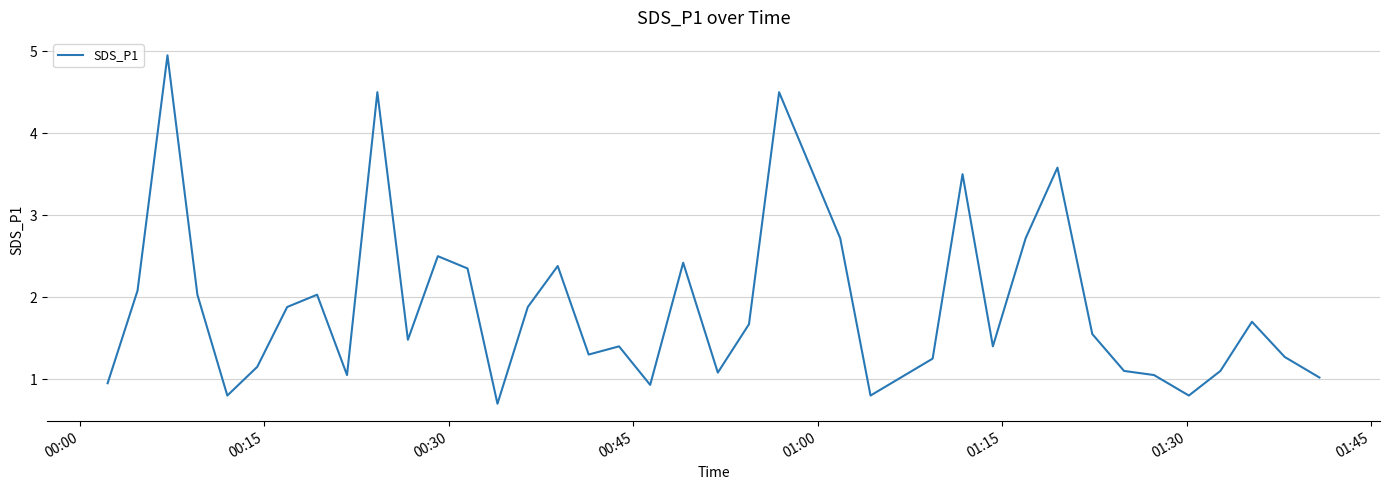

Count the number of data series in this chart.

1